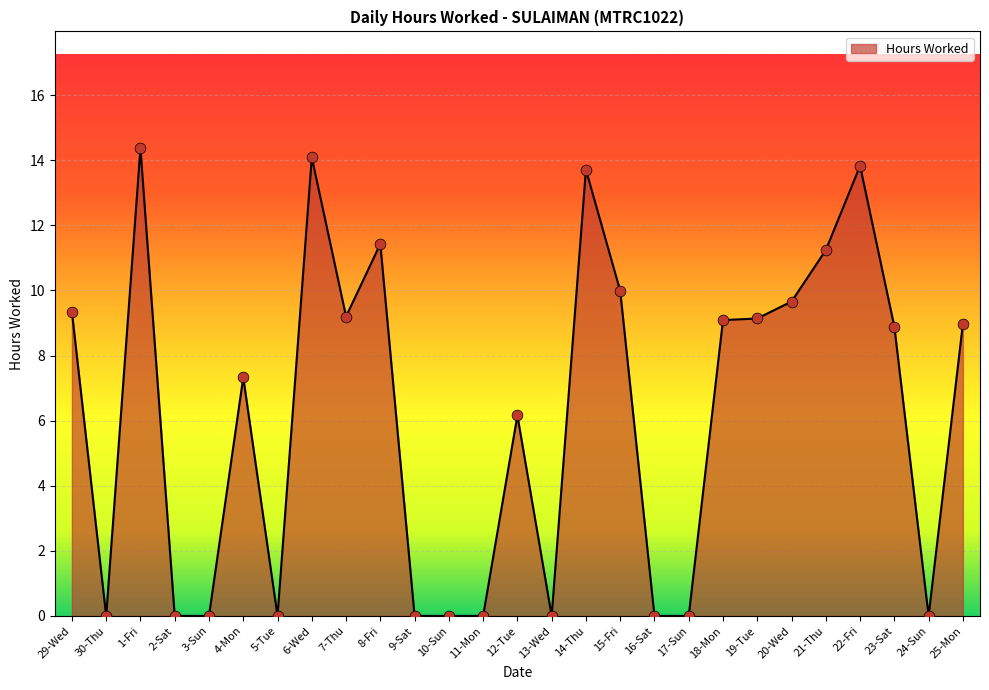

Which has a higher value, 21-Thu or 14-Thu?

14-Thu